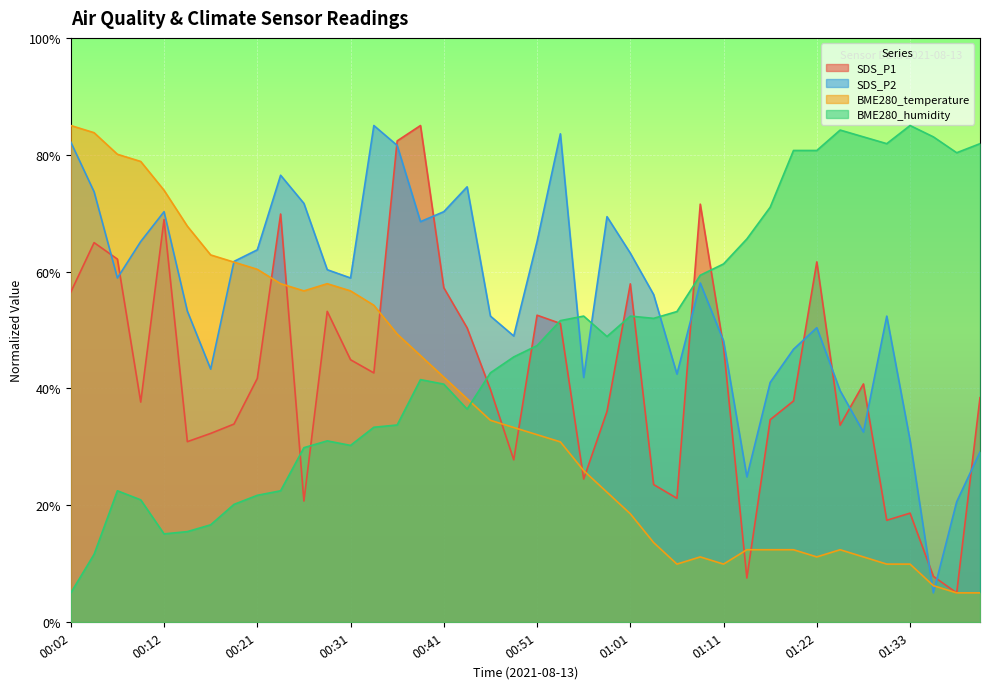

True or false: BME280_humidity has a value of 80.7 at 01:19.

True